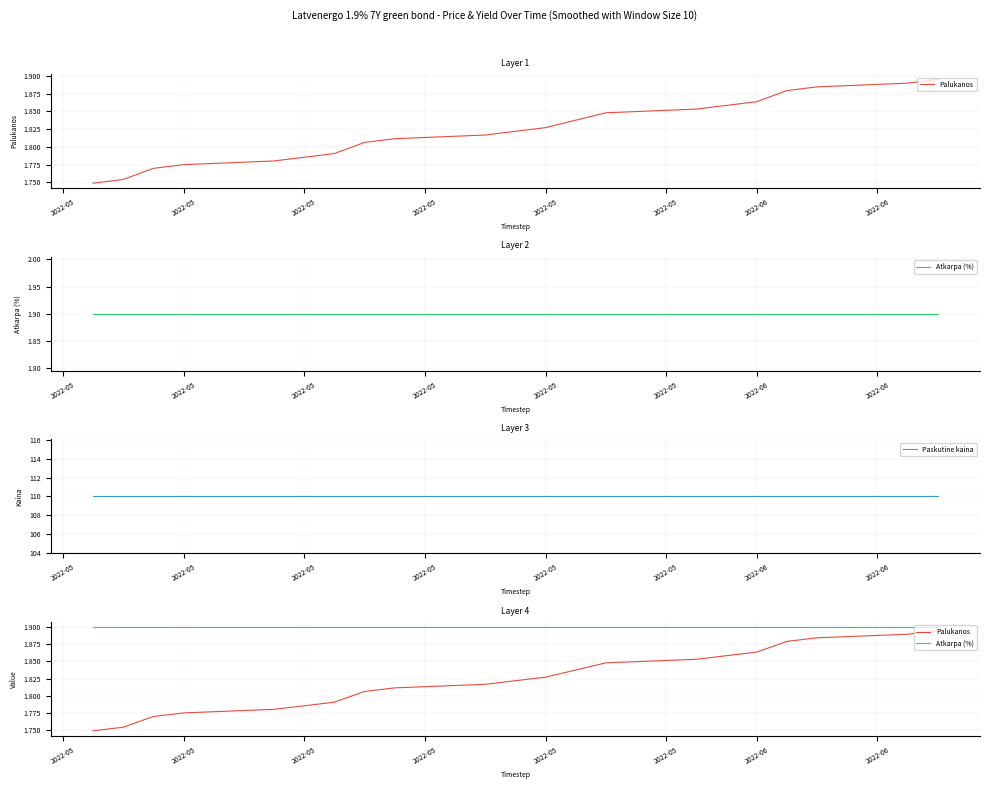

What are all the series names shown in the legend?

Palukanos, Atkarpa (%), Paskutine kaina